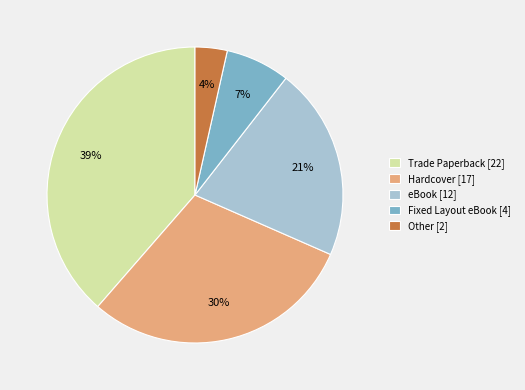

Is there any slice that represents more than half of the pie?

No